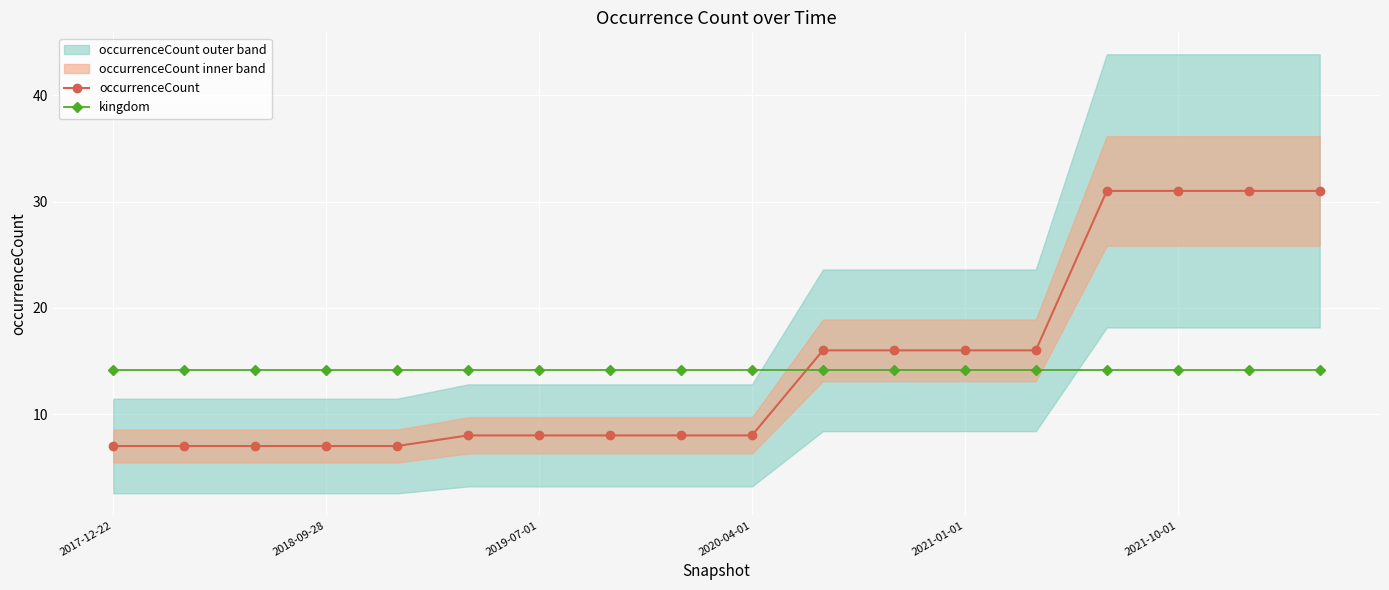

Is it true that kingdom equals 9.7 at 10?

False